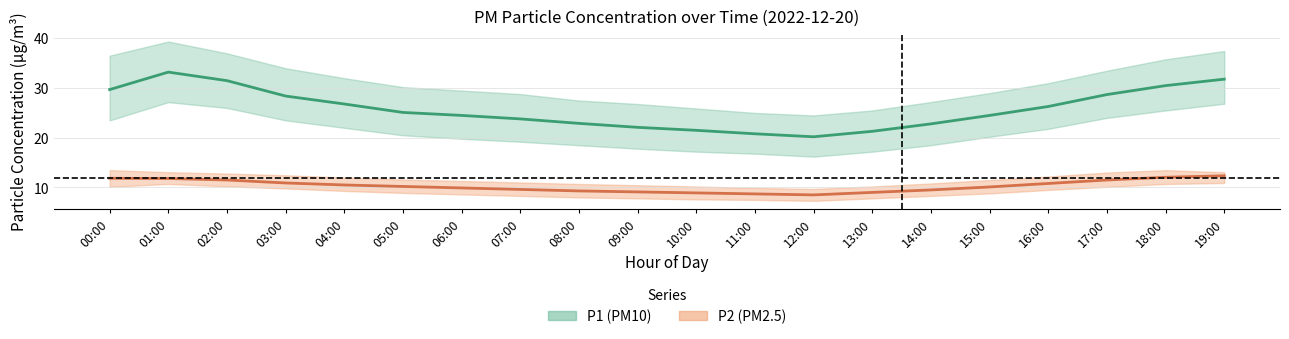

Is the value of P1 (PM10) center at 13:00 greater than the value of P2 (PM2.5) center at 12:00?

Yes